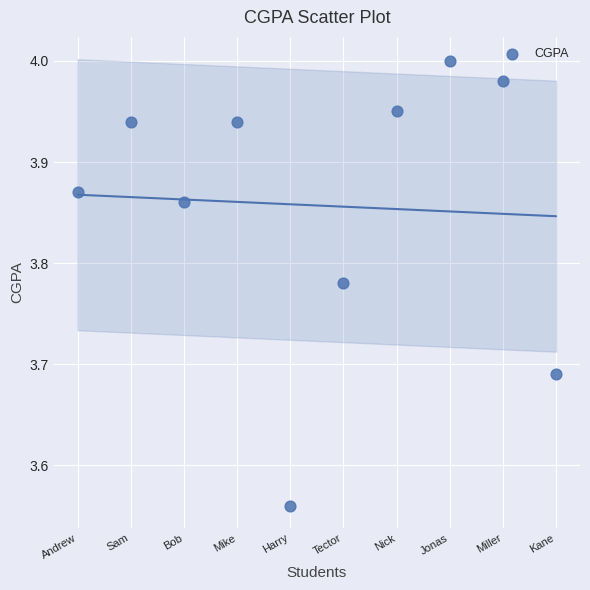

What is the range of Y values (max minus min)?

0.4